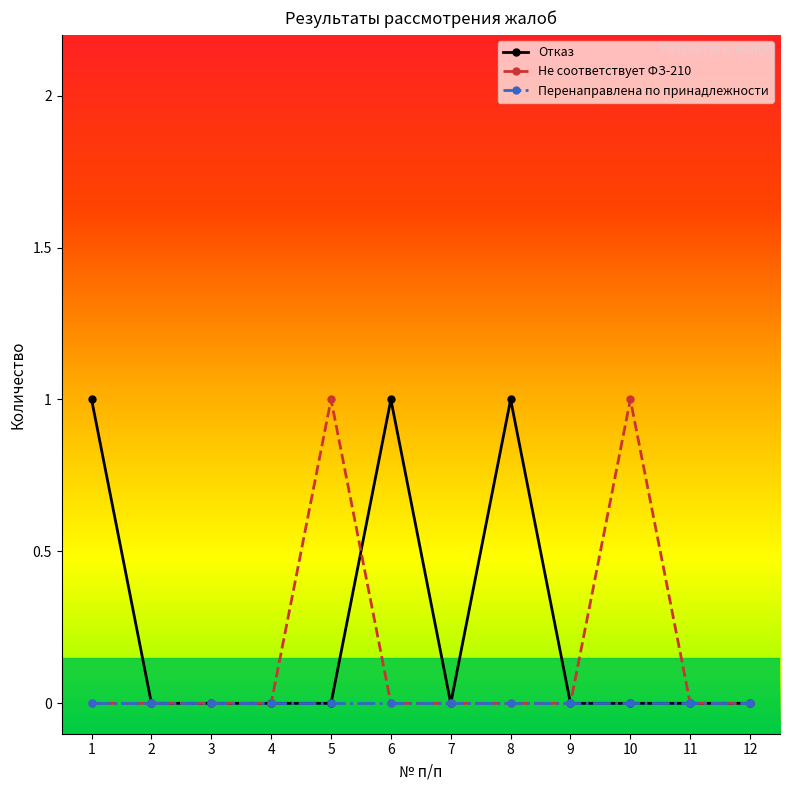

What are all the series names shown in the legend?

Отказ, Не соответствует ФЗ-210, Перенаправлена по принадлежности